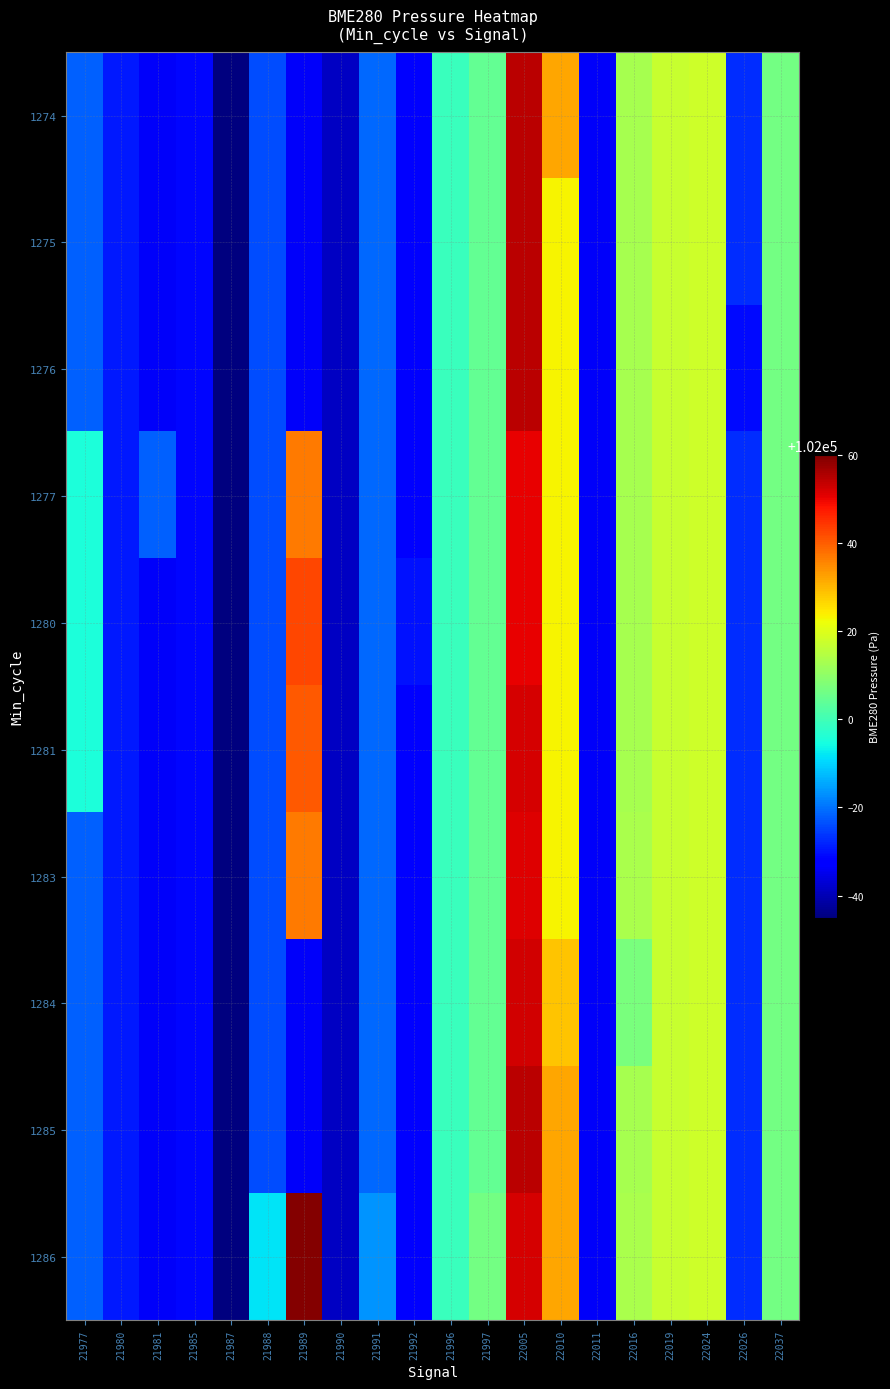

Rank the series by their maximum value, from lowest to highest.

1277, 1280, 1283, 1281, 1284, 1274, 1275, 1276, 1285, 1286